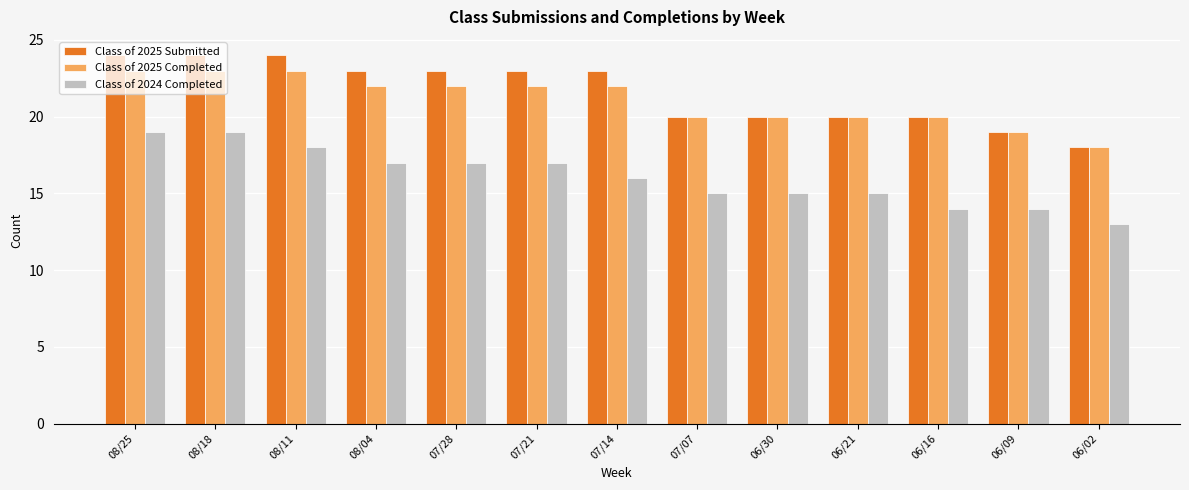

What is the sum of all Class of 2025 Completed values?

274